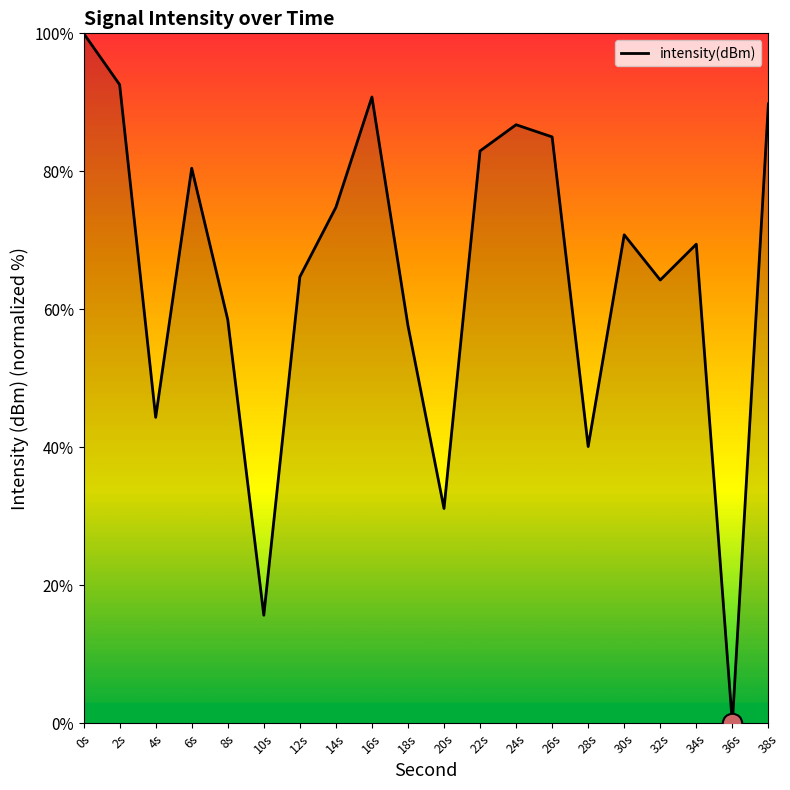

The value at 8s is 16.8. True or false?

False